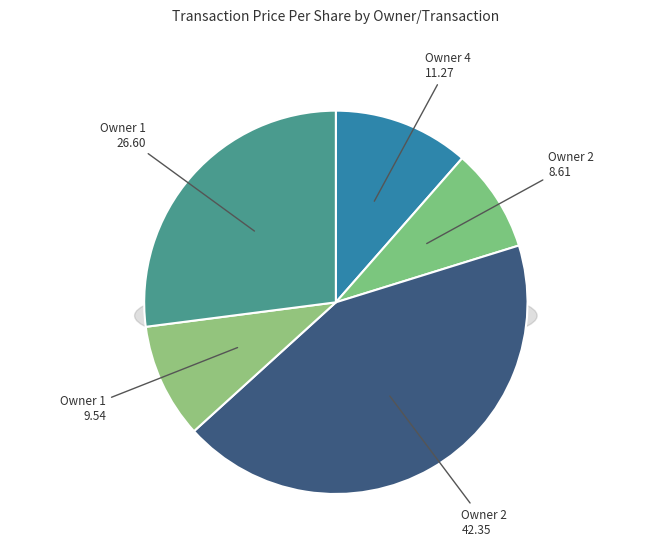

To the nearest percent, what is the difference between the largest and smallest slice percentages?

34%